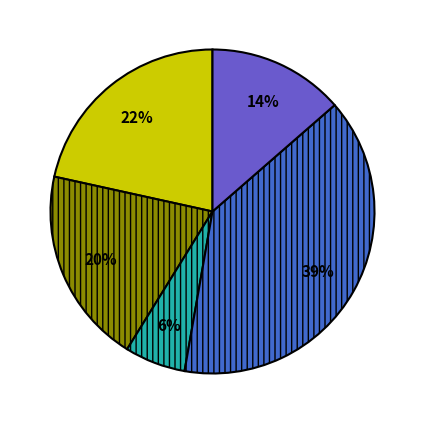

Is there a majority slice in this chart?

No